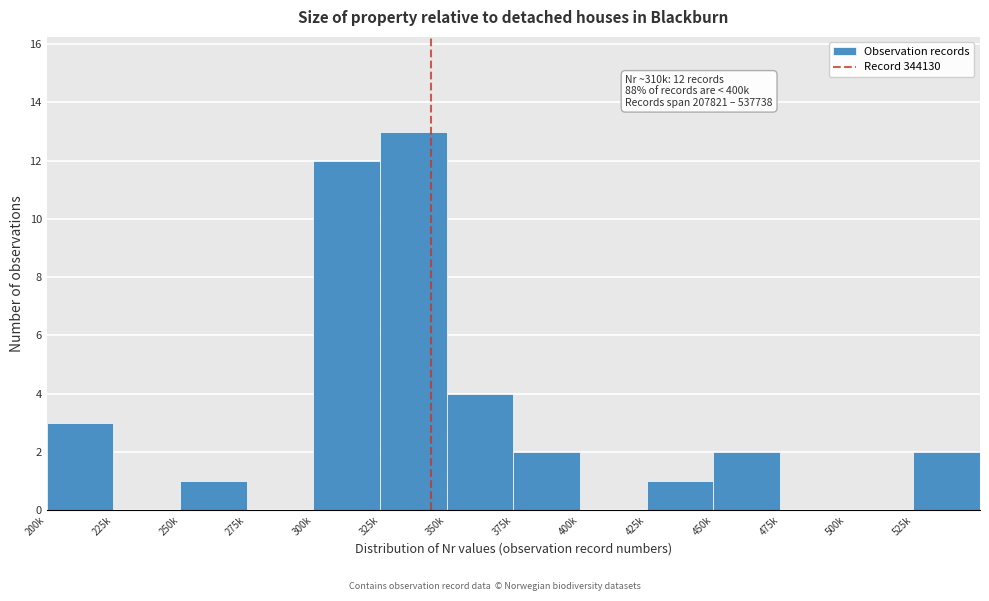

Reading right to left, list all the values displayed in this chart.

525k=2	500k=0	475k=0	450k=2	425k=1	400k=0	375k=2	350k=4	325k=13	300k=12	275k=0	250k=1	225k=0	200k=3